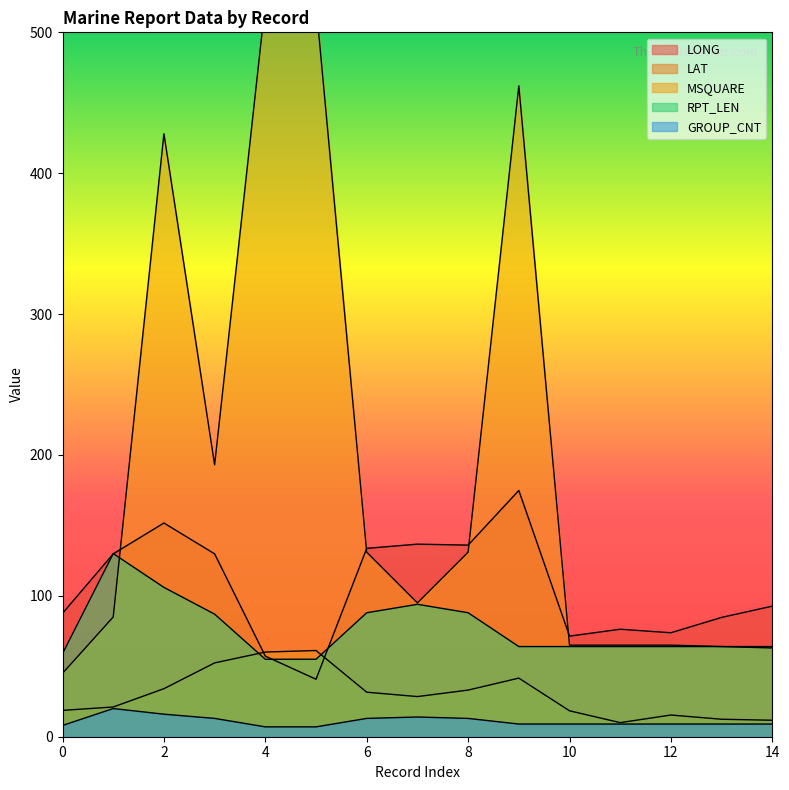

How many lines are shown in the chart?

5